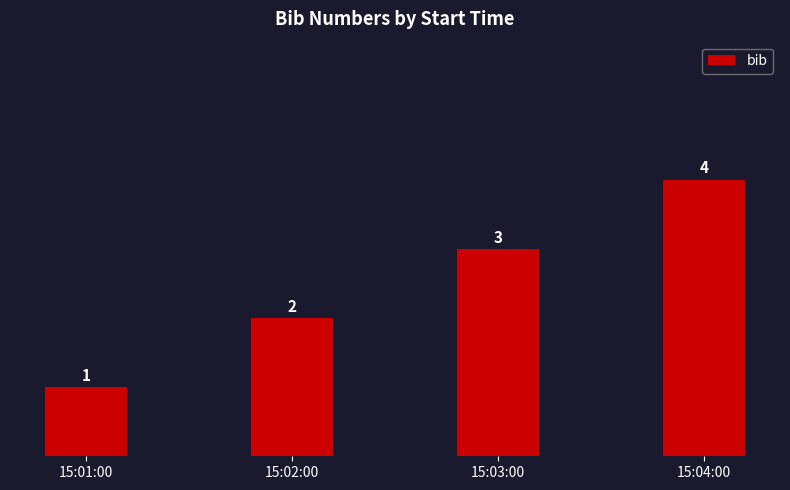

True or false: the data shows 2 at 15:02:00.

True